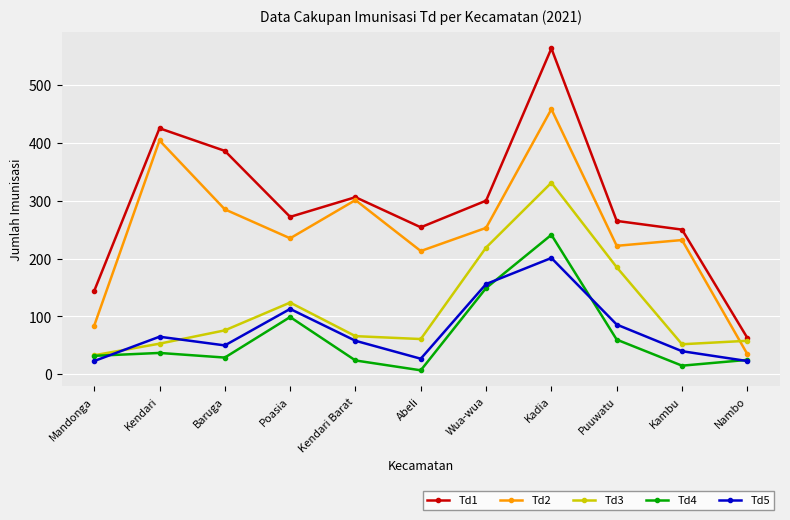

True or false: Td4 and Td2 intersect in this chart.

False